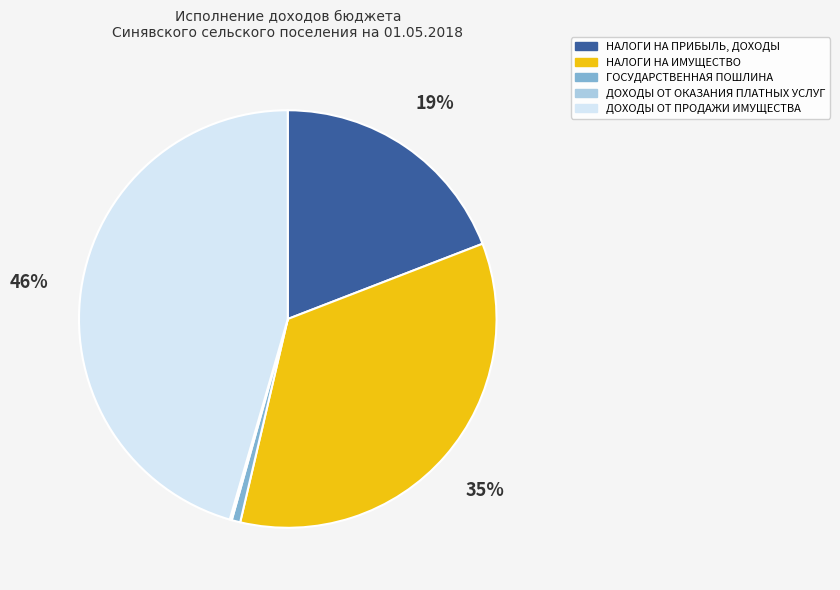

Does any single category account for the majority?

No